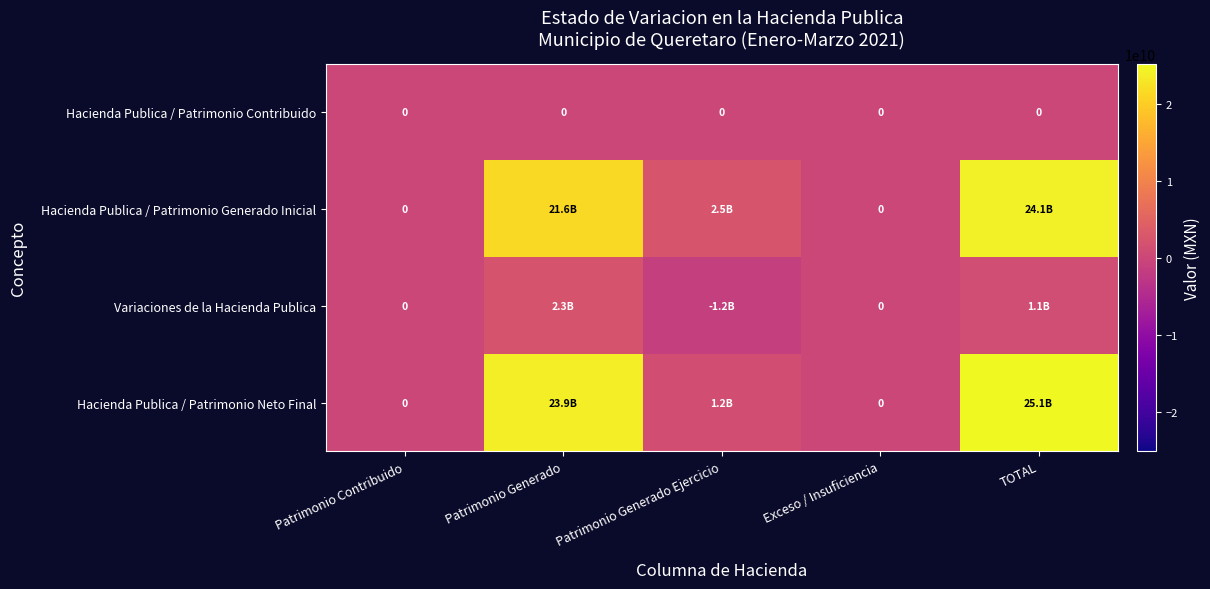

What is the sum of all Hacienda Publica / Patrimonio Neto Final values?

50278189163.7